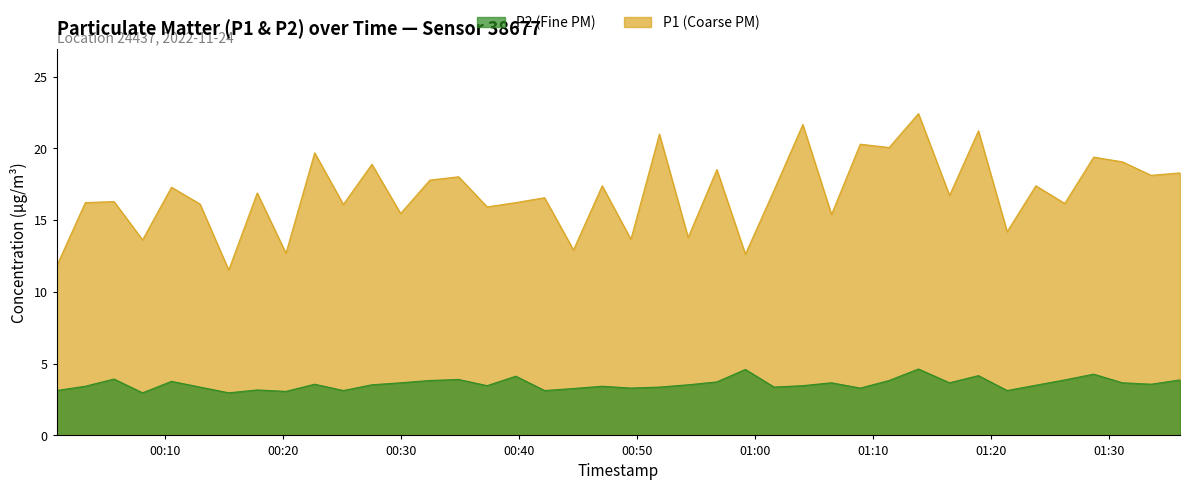

What value does the P1 series have at 2022-11-24T00:47:04?

17.4